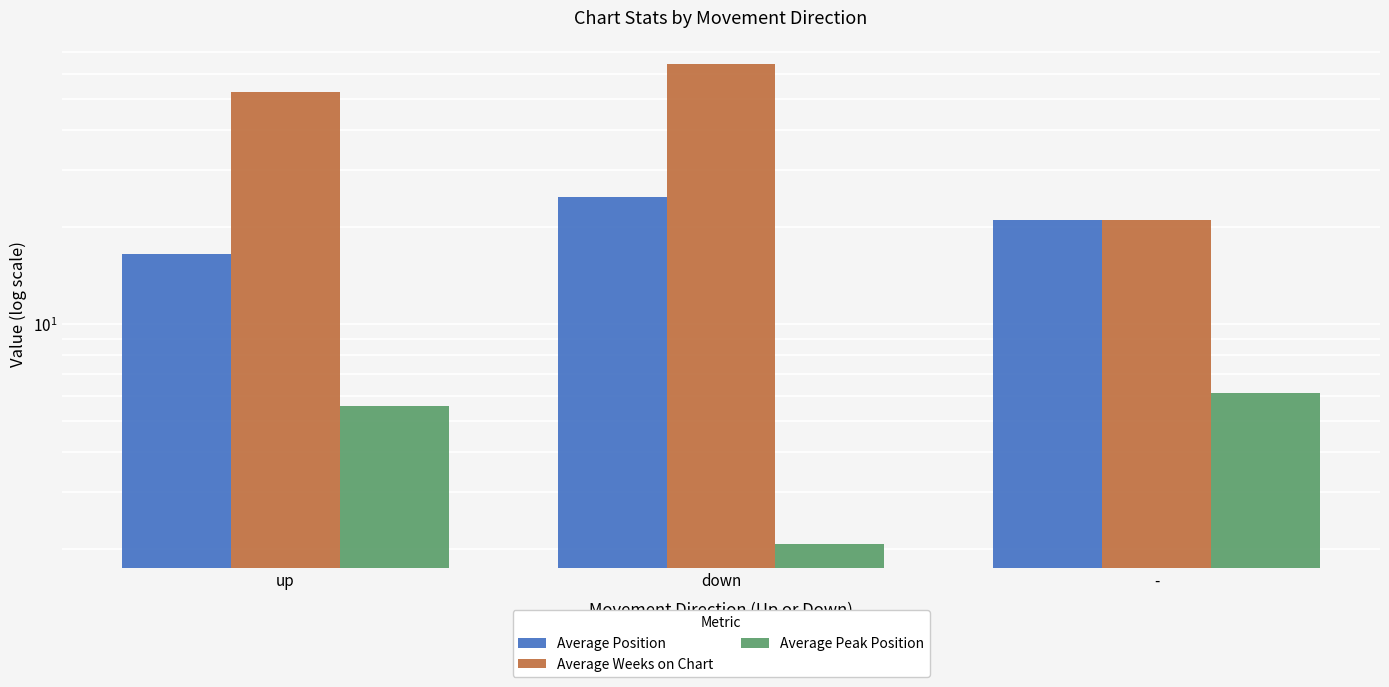

What position from the left is -?

3